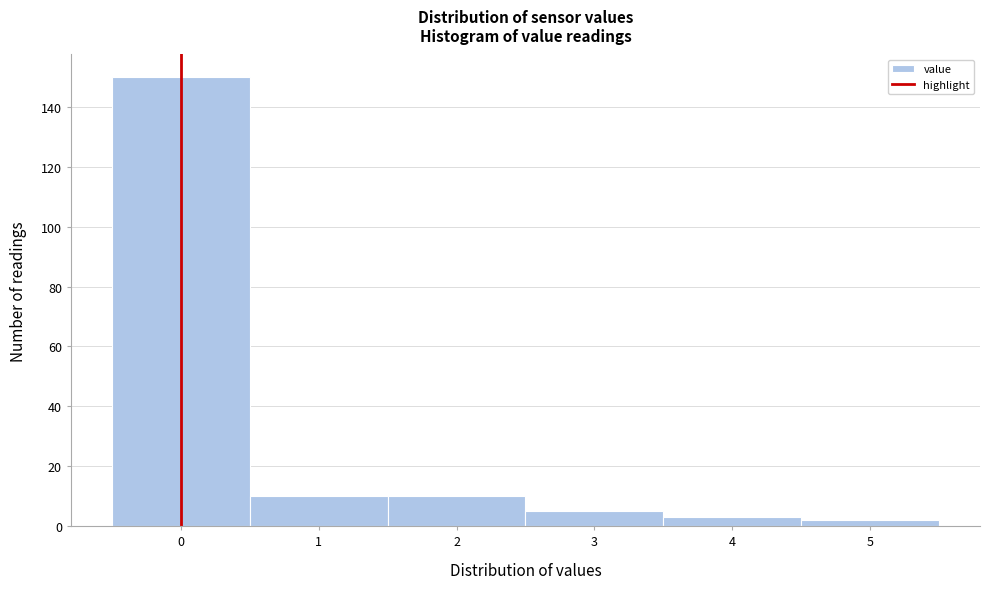

What is the height of the bar covering -0.5 to 0.5 on the x-axis? The values are not printed on the chart, so give them approximately, as read against the axis.

150